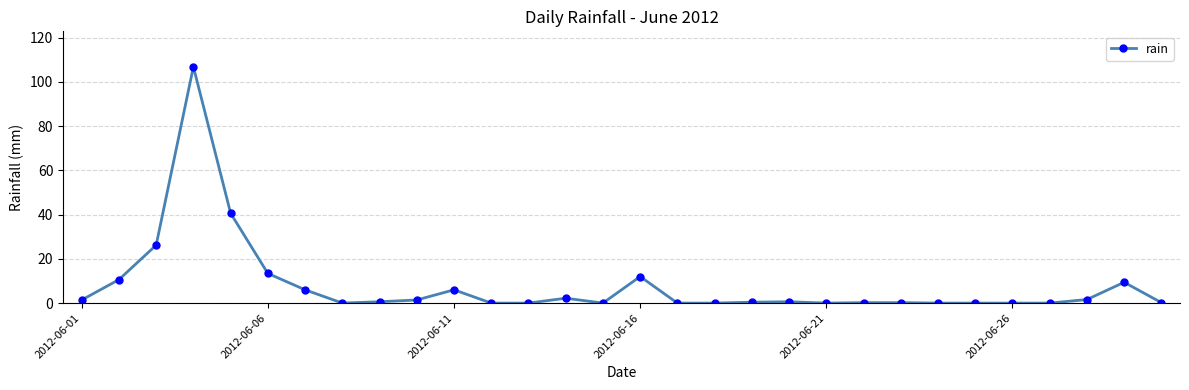

What is the difference between the maximum and minimum values?

106.8